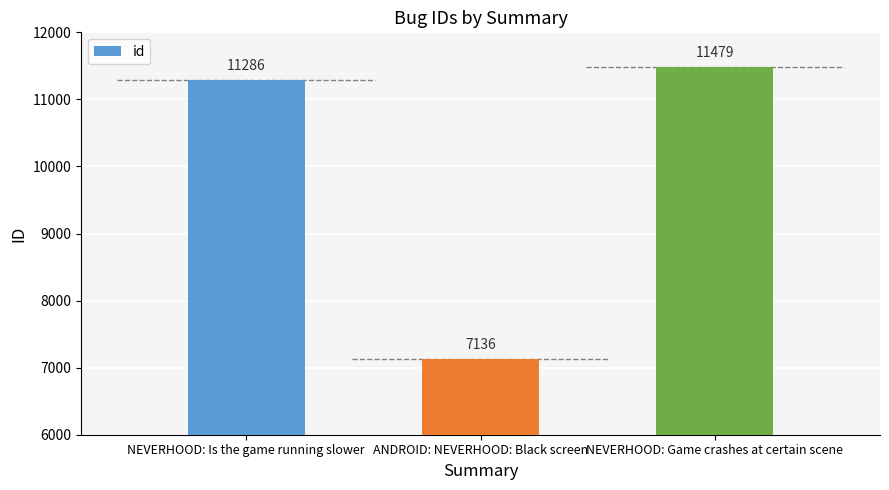

Between NEVERHOOD: Is the game running slower and ANDROID: NEVERHOOD: Black screen, which is larger?

NEVERHOOD: Is the game running slower